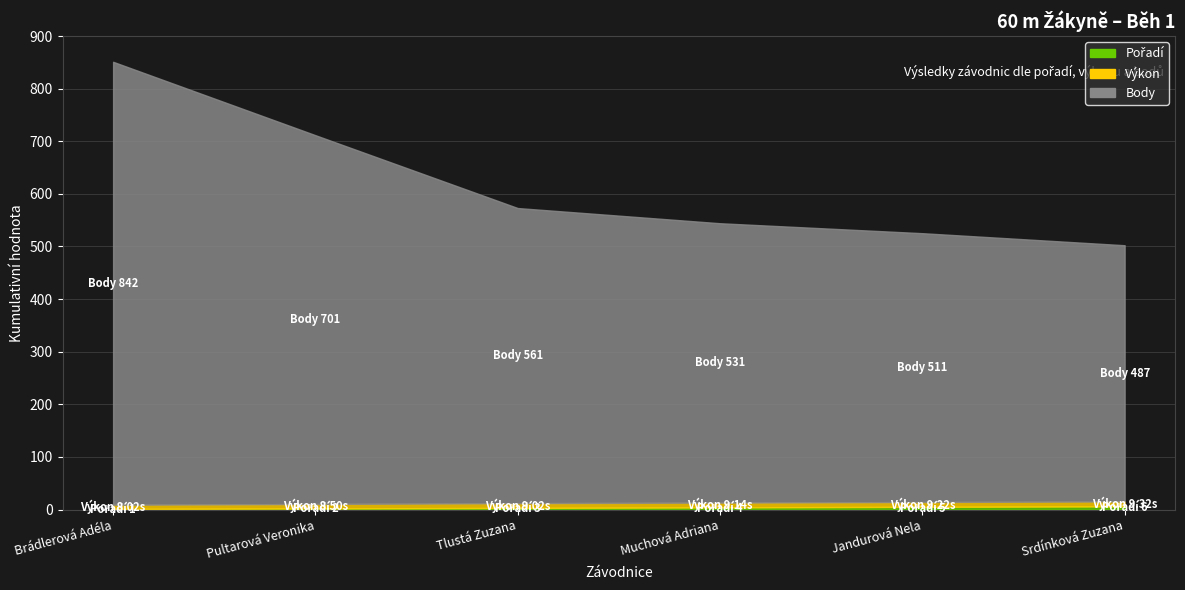

Is the value of Výkon at Muchová Adriana greater than the value of Pořadí at Srdínková Zuzana?

Yes